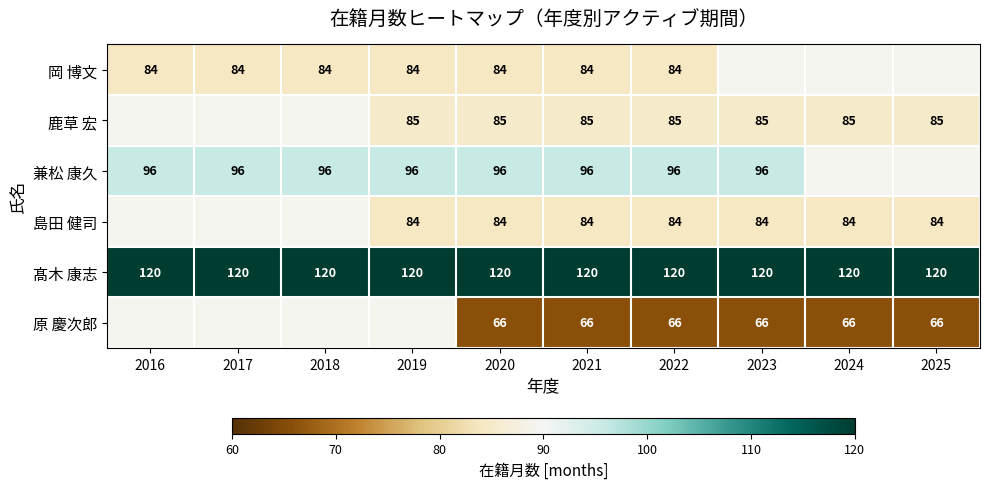

What is the average value of the 髙木 康志 series?

120